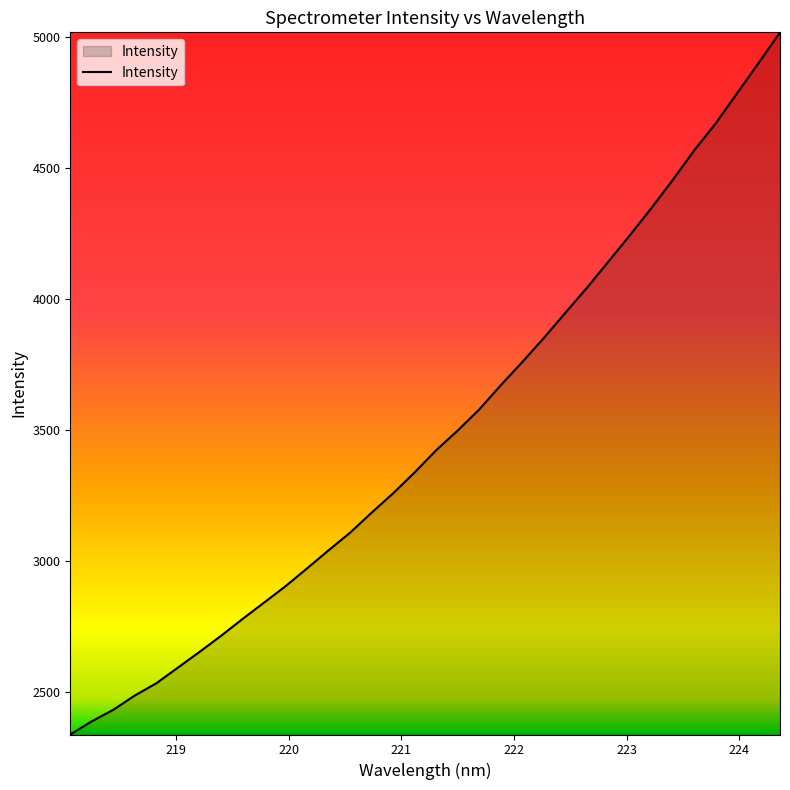

What is the difference between the maximum and minimum values?

2680.5